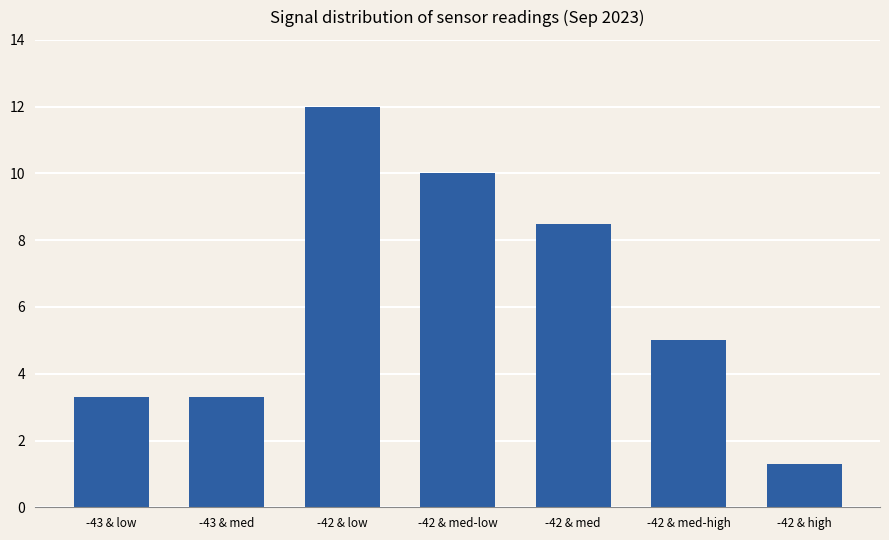

What is the sum of the values at -43 & low and -42 & low?

15.3